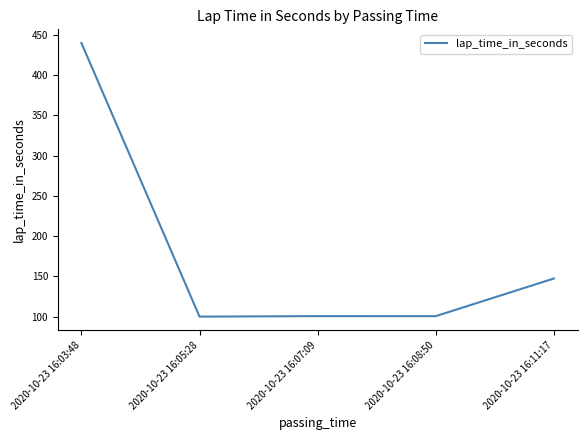

The chart shows a value of 147.5 at 2020-10-23 16:11:17. True or false?

True